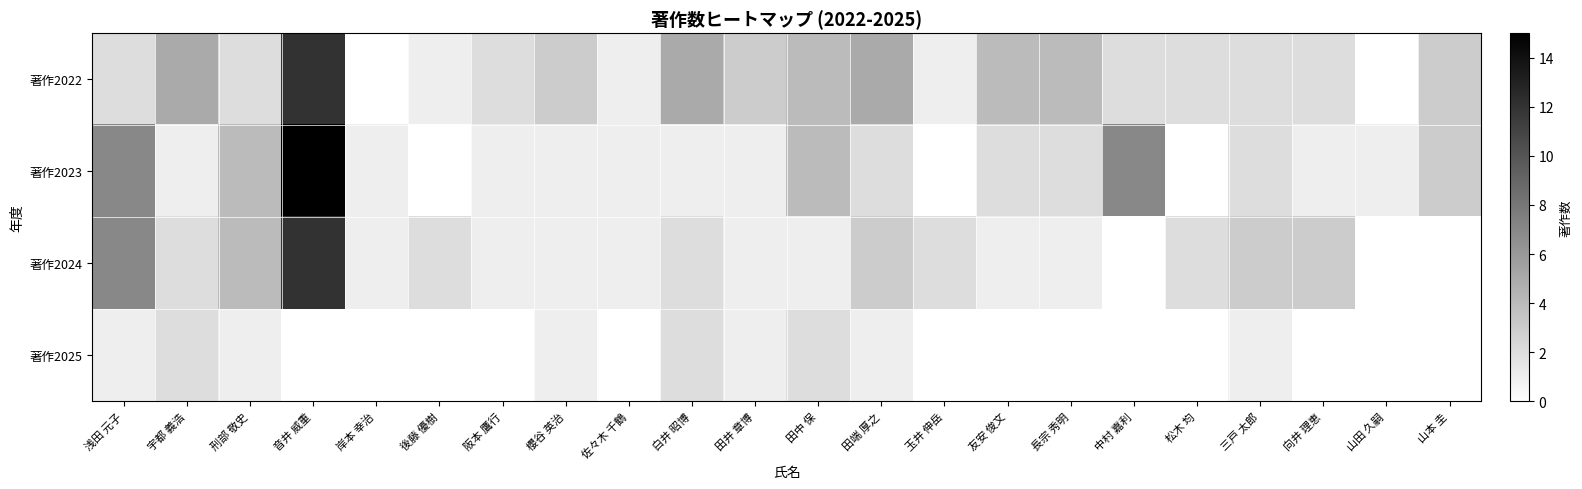

How many data points does each series have?

22